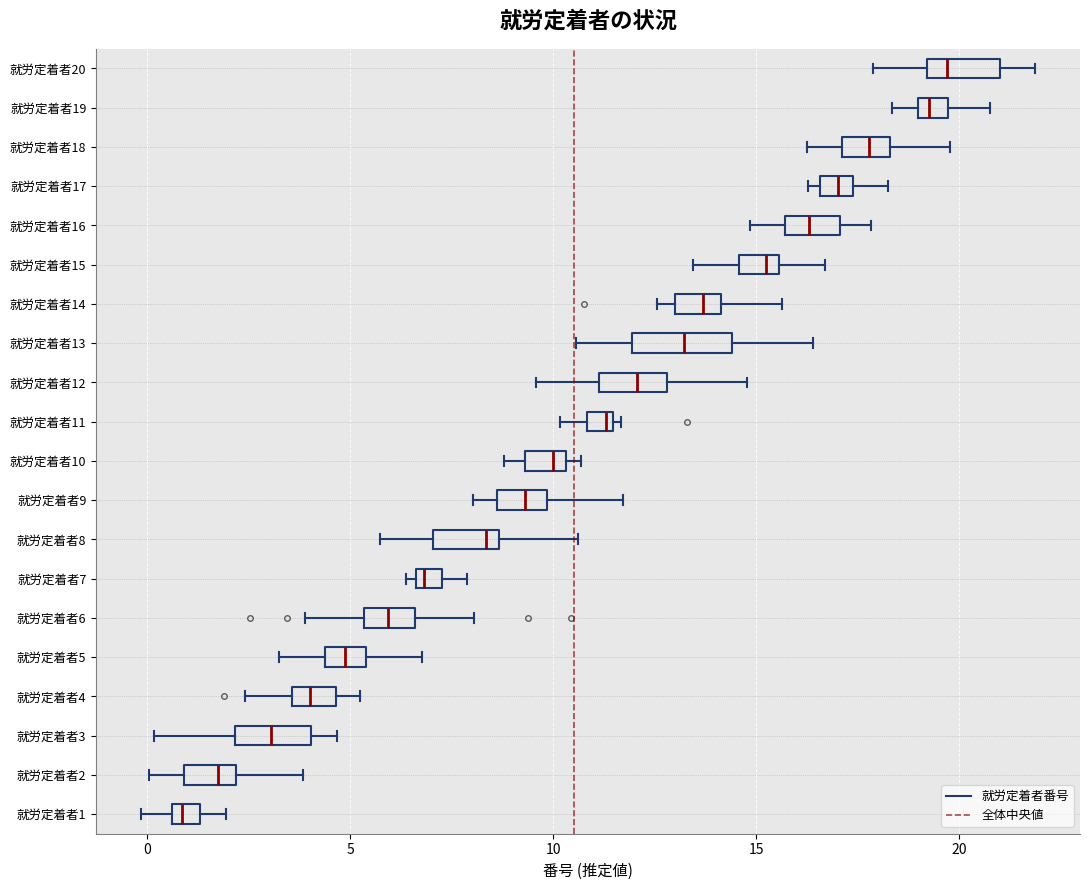

Where is the left edge of the box for 就労定着者2 on the x-axis? The values are not printed on the chart, so give them approximately, as read against the axis.

1.0